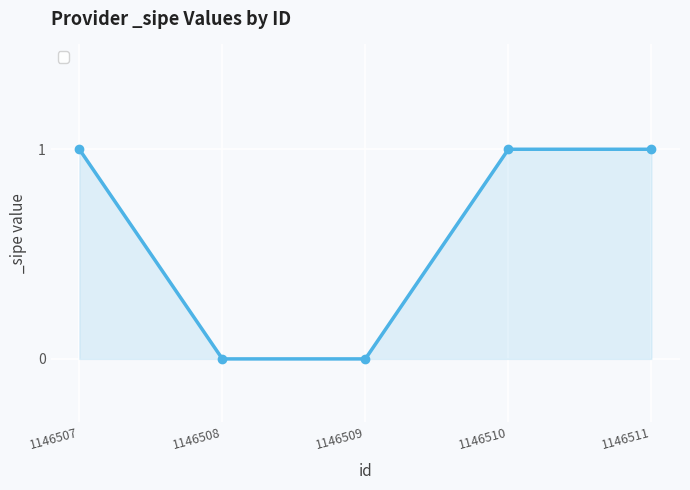

The chart shows a value of 0 at 1146508. True or false?

True